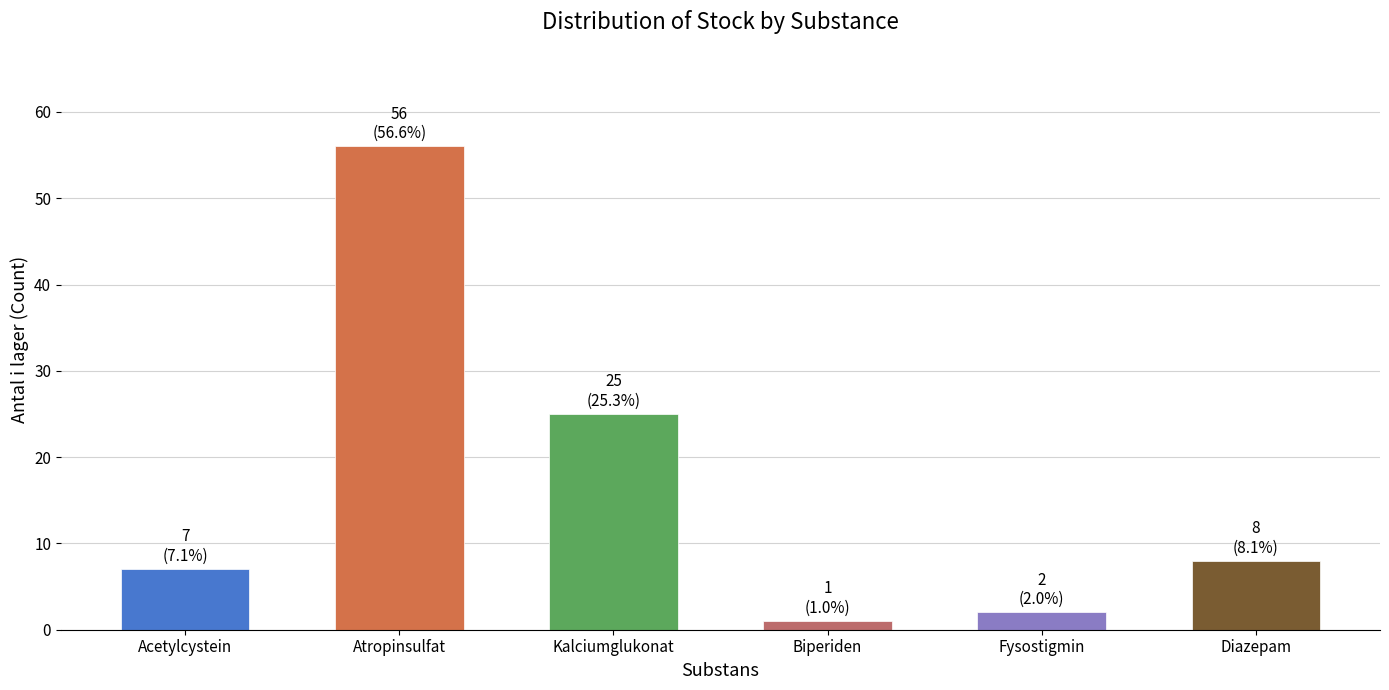

Between Atropinsulfat and Diazepam, which is larger?

Atropinsulfat